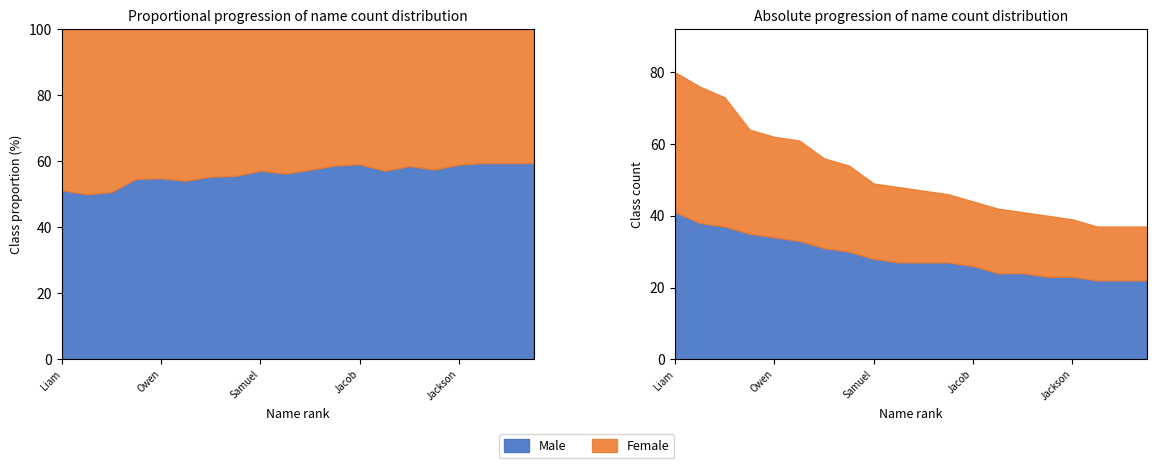

True or false: Male and Female intersect in this chart.

False